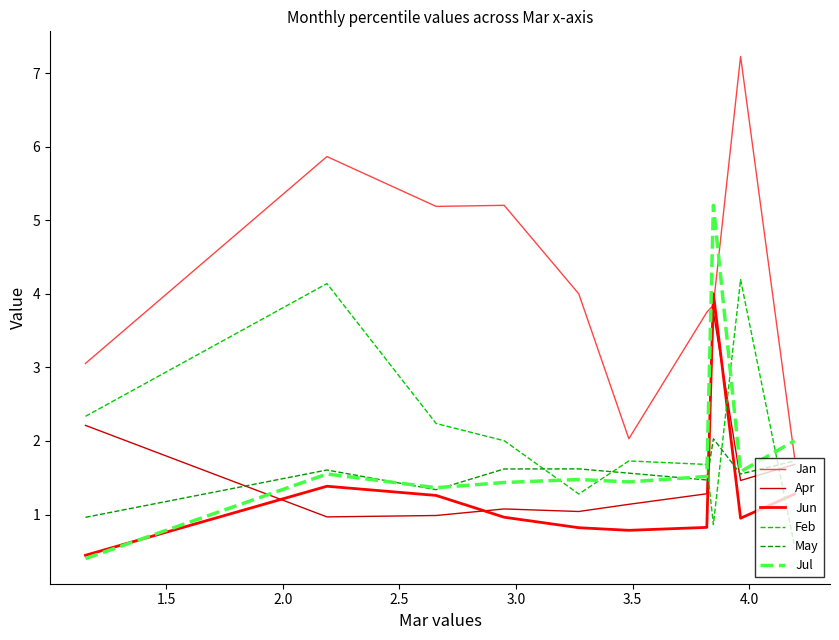

What is the lowest value of the Jan series?

1.8